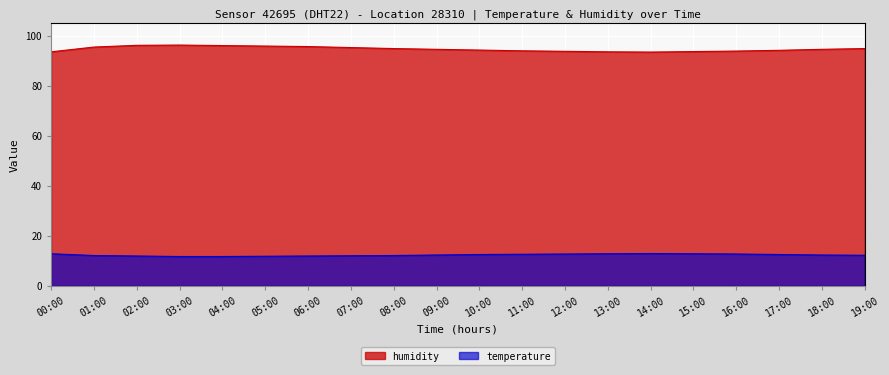

Reading left to right, extract all data points from this chart.

humidity: 00:00=93.5	01:00=95.4	02:00=96.1	03:00=96.2	04:00=96.0	05:00=95.8	06:00=95.6	07:00=95.2	08:00=94.8	09:00=94.5	10:00=94.2	11:00=93.9	12:00=93.7	13:00=93.5	14:00=93.4	15:00=93.6	16:00=93.8	17:00=94.1	18:00=94.5	19:00=94.8
temperature: 00:00=12.8	01:00=12.1	02:00=11.9	03:00=11.7	04:00=11.7	05:00=11.8	06:00=11.9	07:00=12.0	08:00=12.1	09:00=12.3	10:00=12.5	11:00=12.6	12:00=12.7	13:00=12.8	14:00=12.9	15:00=12.8	16:00=12.7	17:00=12.5	18:00=12.3	19:00=12.2